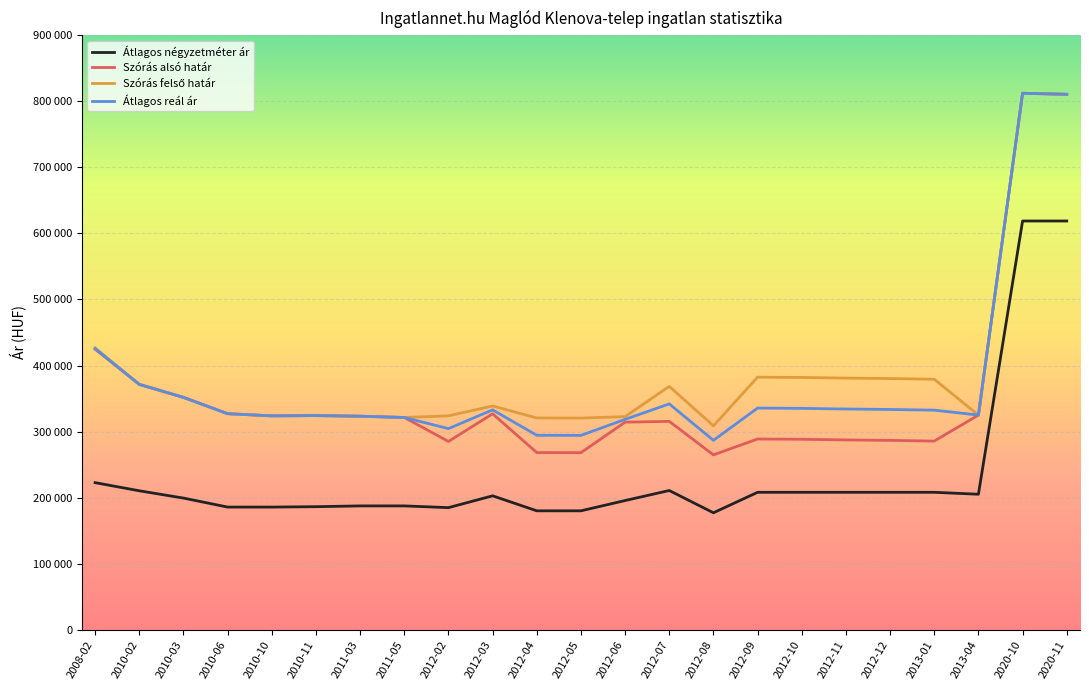

Reading left to right, transcribe all the data shown in this chart.

Átlagos négyzetméter ár: 222696	210369	199330	185714	185714	186309	187500	187500	184862	202757	180054	180054	195609	210798	177092	208088	208088	208088	208088	208088	205128	618750	618750
Szórás alsó határ: 424722	371454	351759	327070	323809	324200	323239	321339	285068	326932	268212	268054	314282	315451	264723	288780	288338	287371	286671	285626	324976	812084	810520
Szórás felső határ: 426558	371454	351759	327070	323809	324200	323239	321339	323842	338772	320584	320426	322658	368399	308717	382366	381924	380957	380257	379212	324976	812084	810520
Átlagos reál ár: 425640	371454	351759	327070	323809	324200	323239	321339	304455	332852	294398	294240	318470	341925	286720	335573	335131	334164	333464	332419	324976	812084	810520